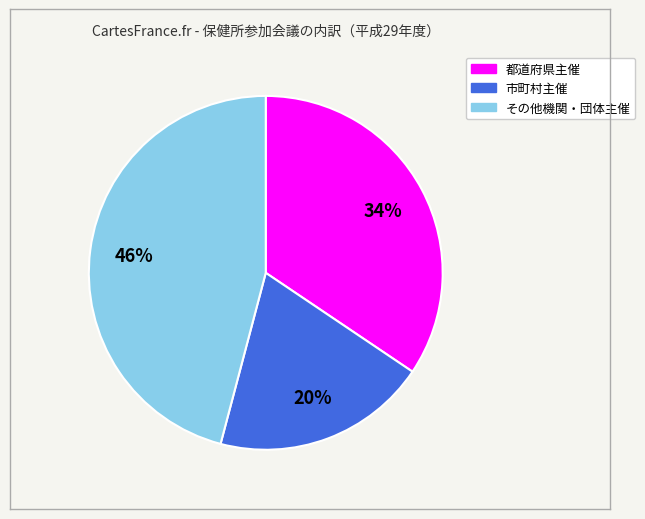

Is there any slice that represents more than half of the pie?

No